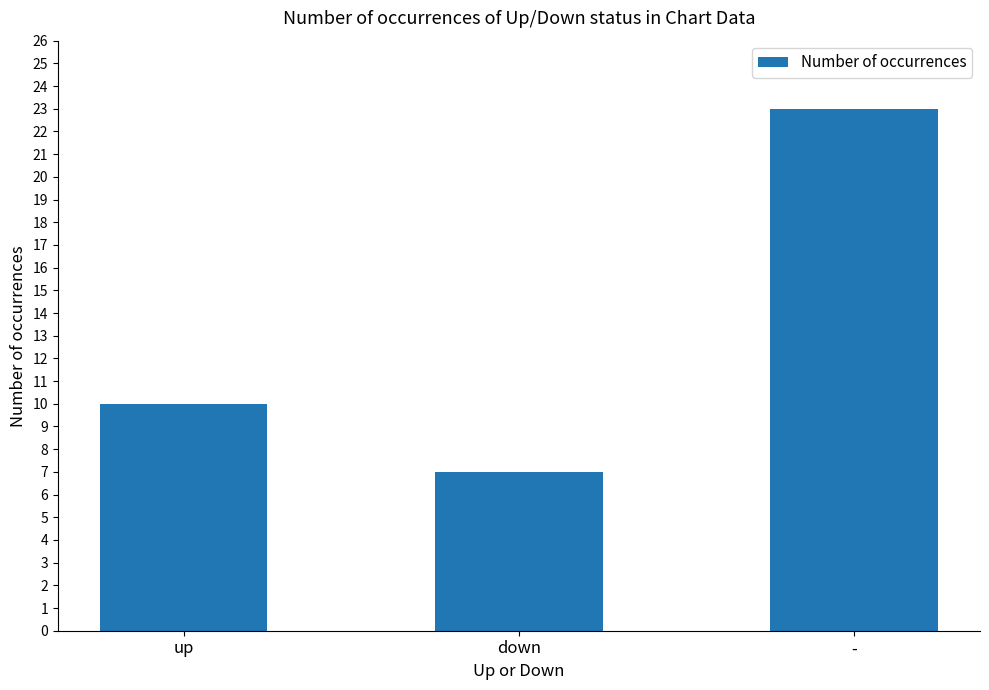

Read the value at up, to the nearest 10.

10